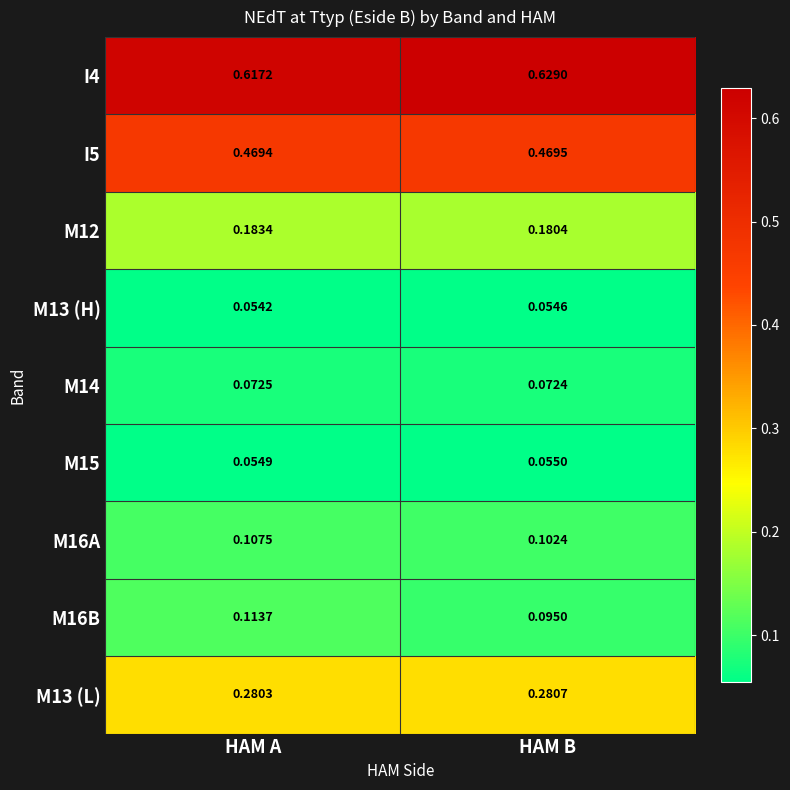

At which label is I4 closest to 0?

HAM A